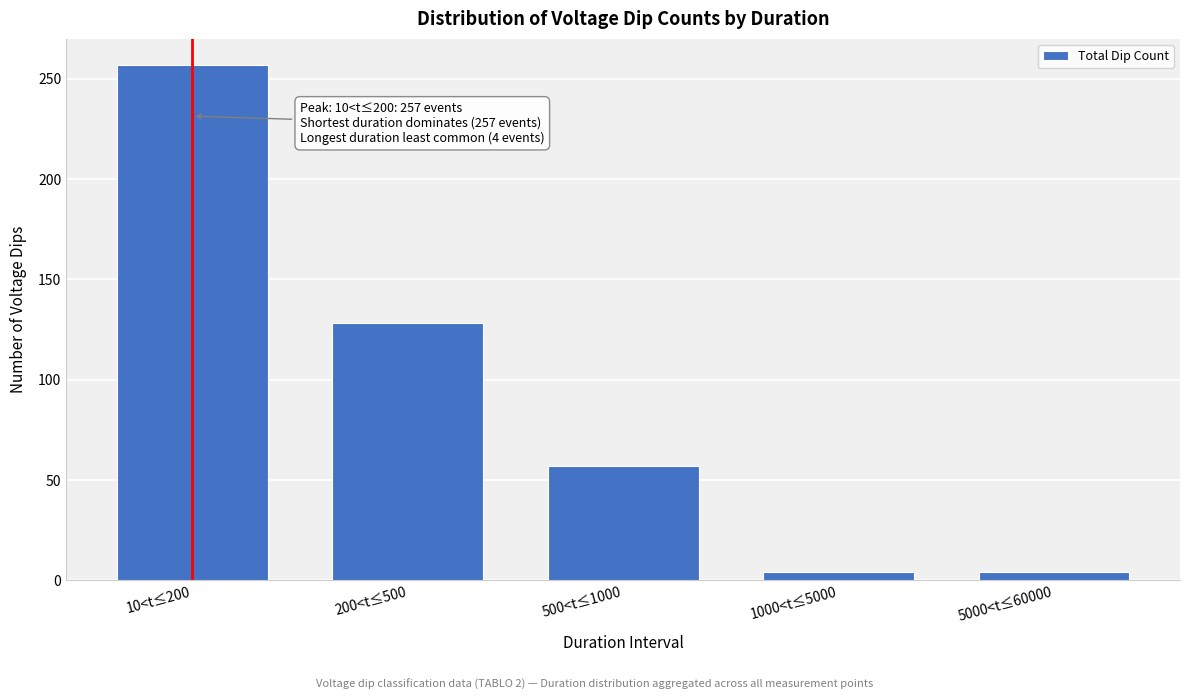

Reading right to left, list all the values displayed in this chart.

5000<t≤60000=4	1000<t≤5000=4	500<t≤1000=57	200<t≤500=128	10<t≤200=257